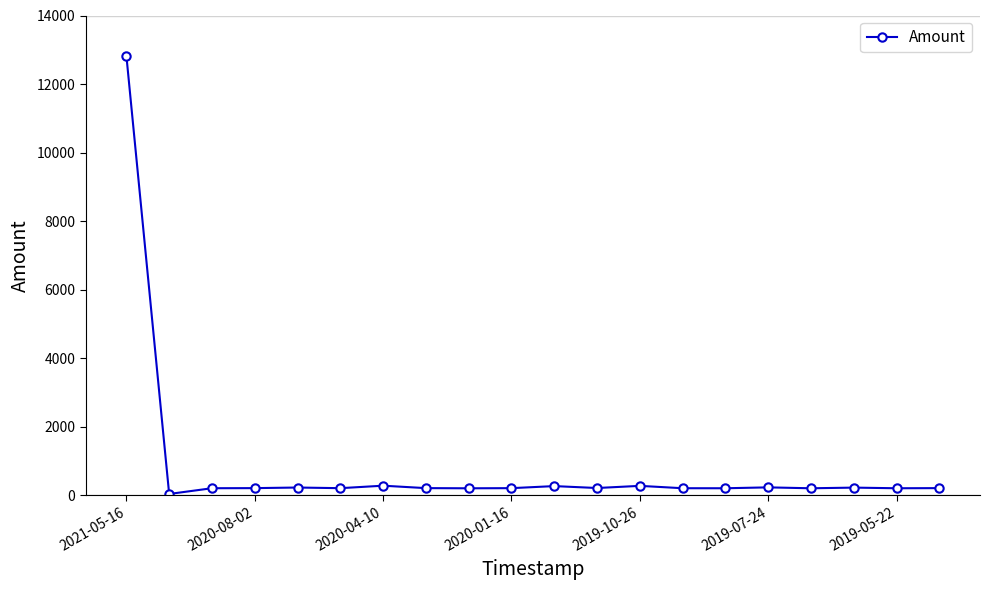

What is the average value?

839.3